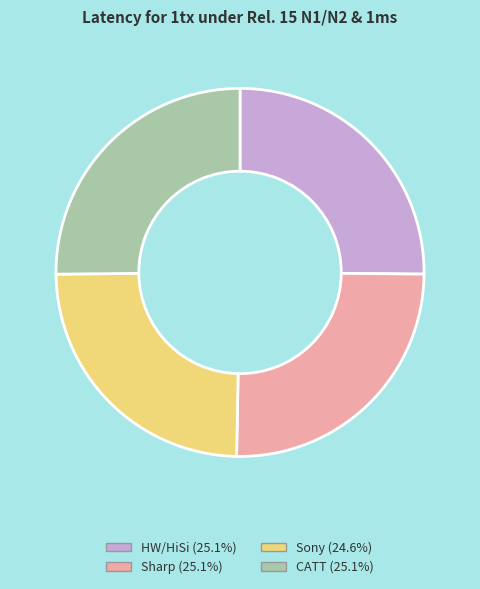

Does Sony (24.6%) account for over 50% of the chart?

No